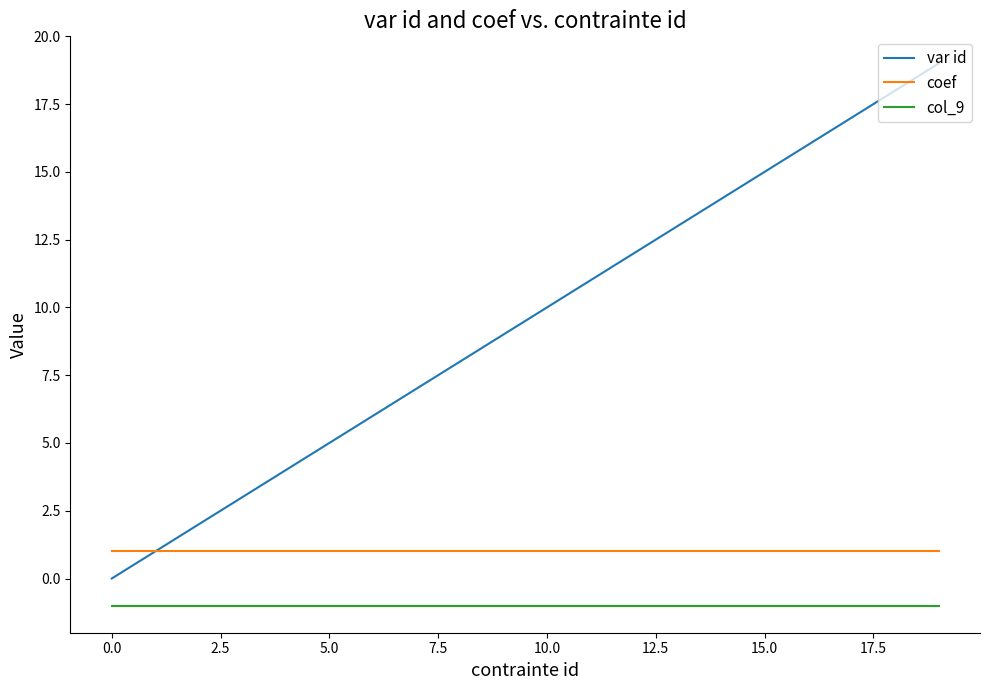

Which series has the largest total across all categories?

var id